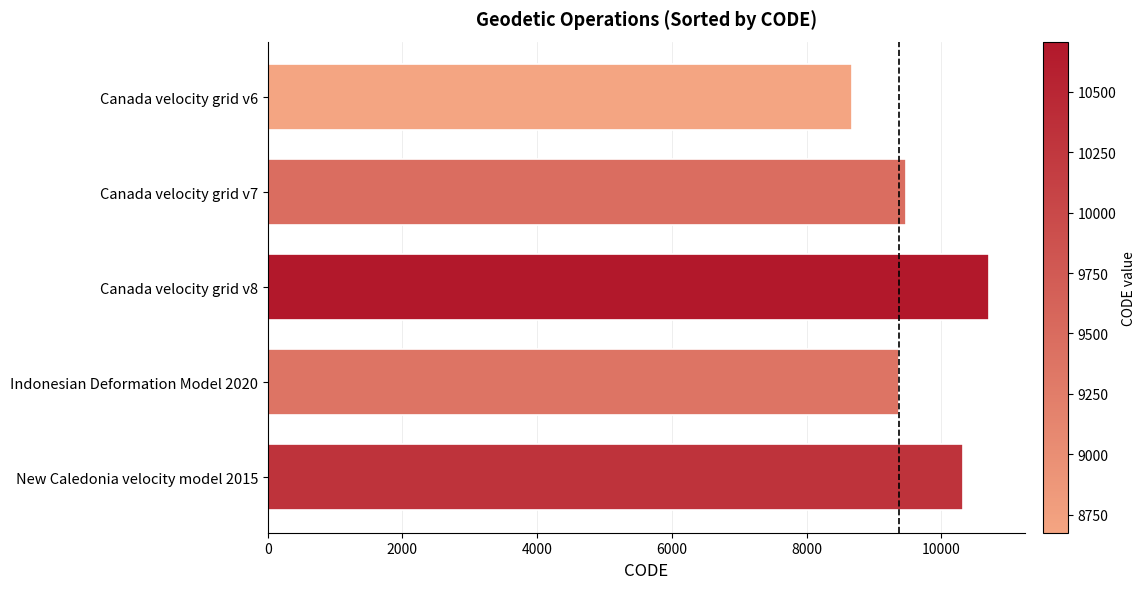

Reading bottom to top, what are all the values shown in this chart?

New Caledonia velocity model 2015=10323	Indonesian Deformation Model 2020=9375	Canada velocity grid v8=10707	Canada velocity grid v7=9483	Canada velocity grid v6=8676